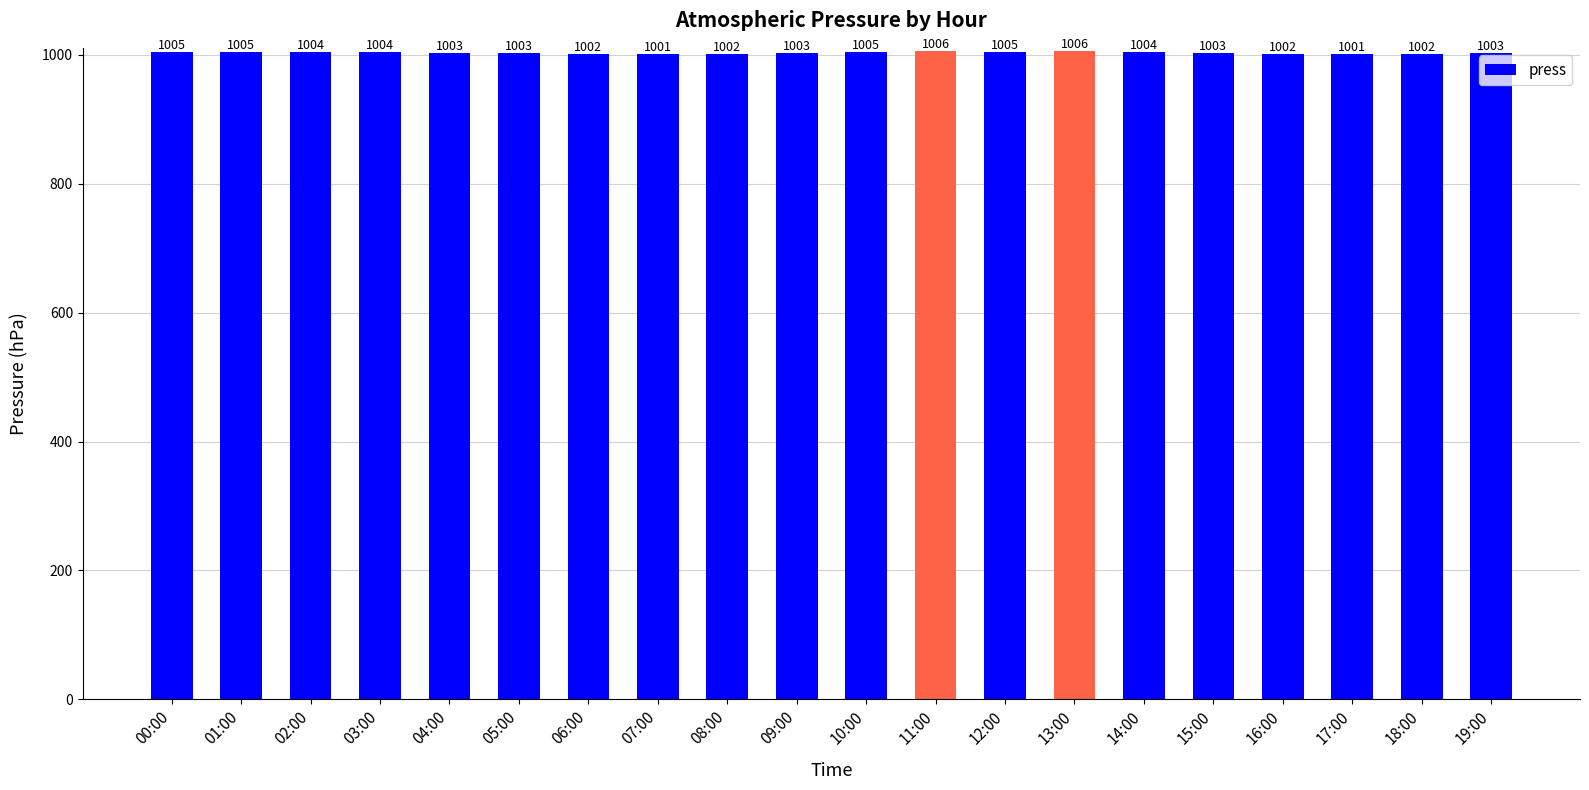

What is the change in value from 02:00 to 13:00?

+2